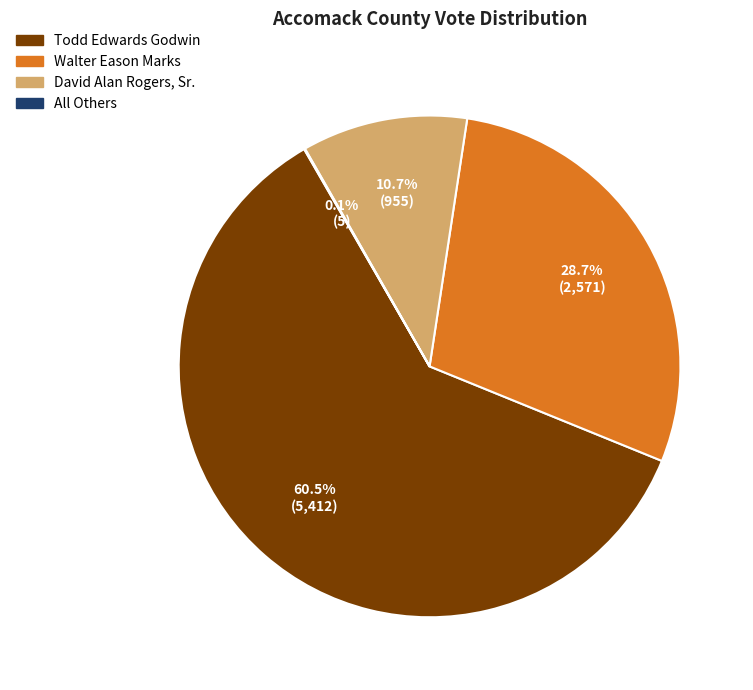

How much of the chart is everything except David Alan Rogers, Sr.?

89.3%